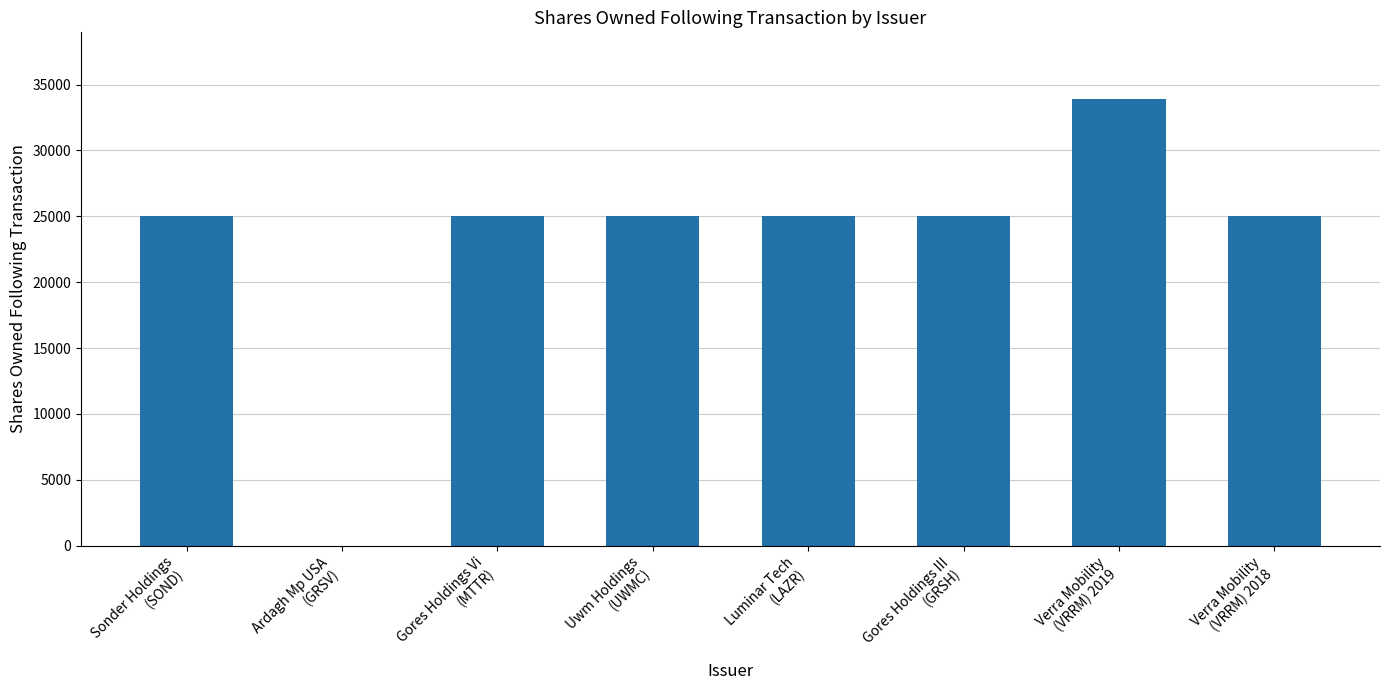

What is the maximum value shown in the chart?

33884